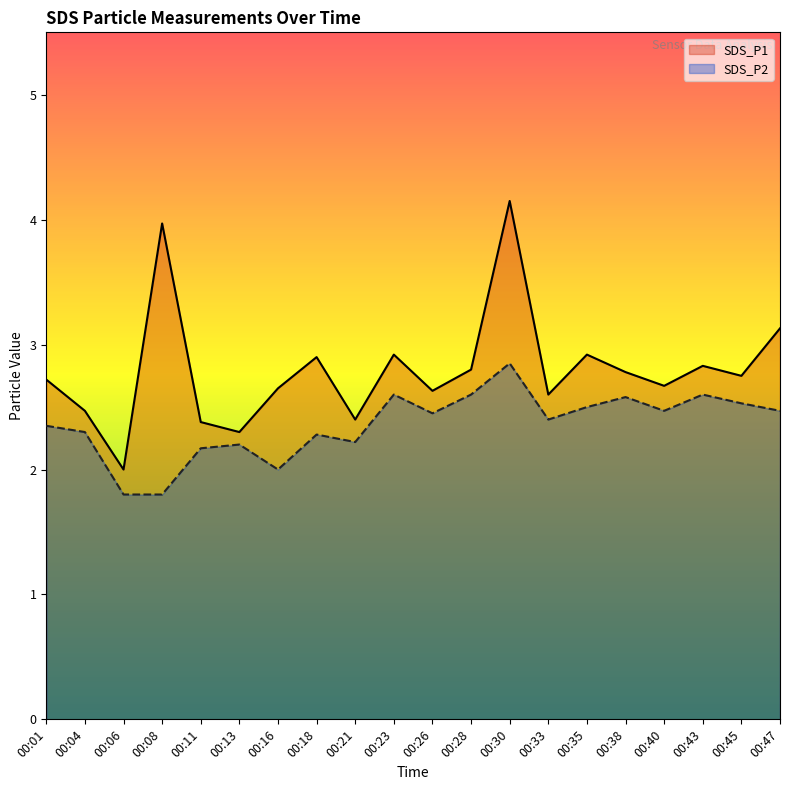

Does the chart display data point markers on the line(s)?

No